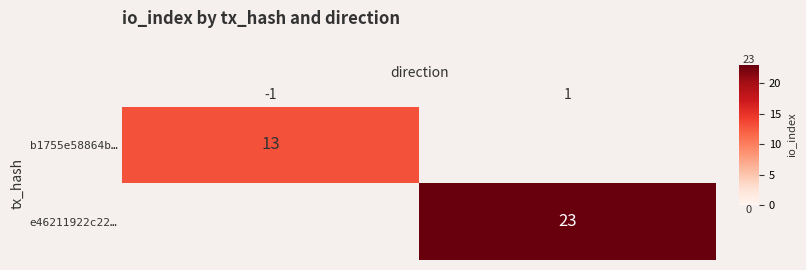

The value of e46211922c22… at 1 is 23.0. True or false?

True